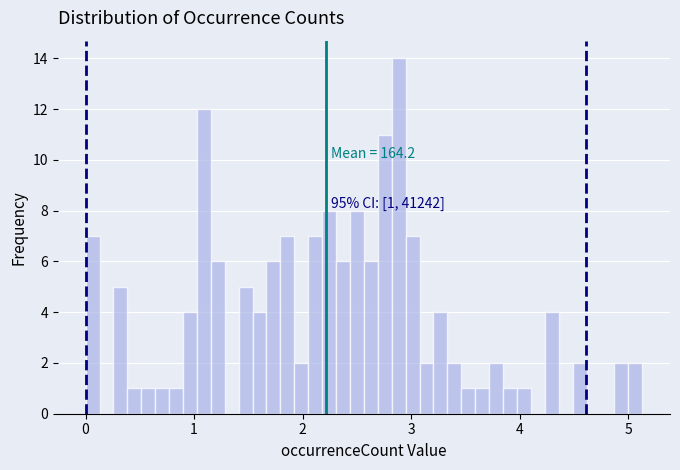

Read against the x-axis, roughly where is the centre of the tallest bar?

2.9